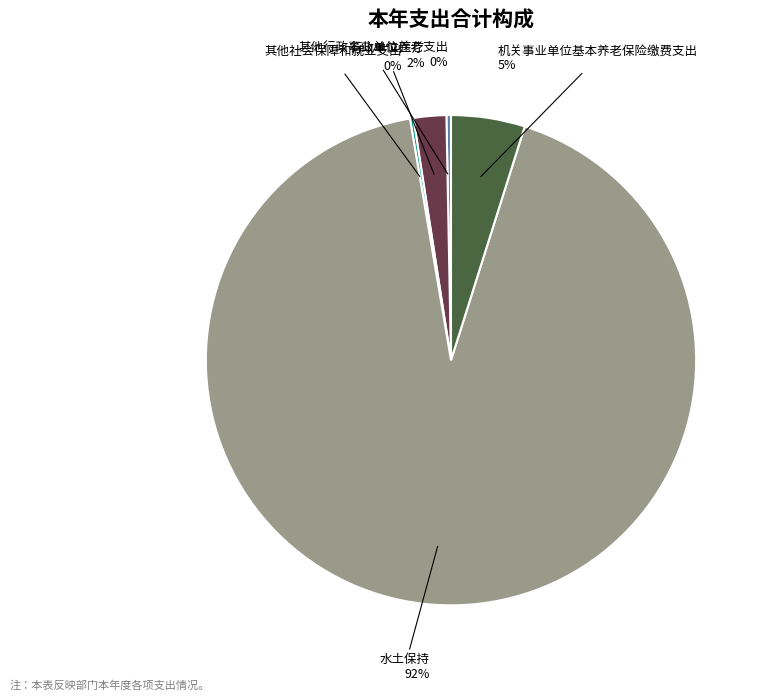

To the nearest percent, what is the combined percentage of 行政单位医疗 and 其他行政事业单位养老支出?

2%